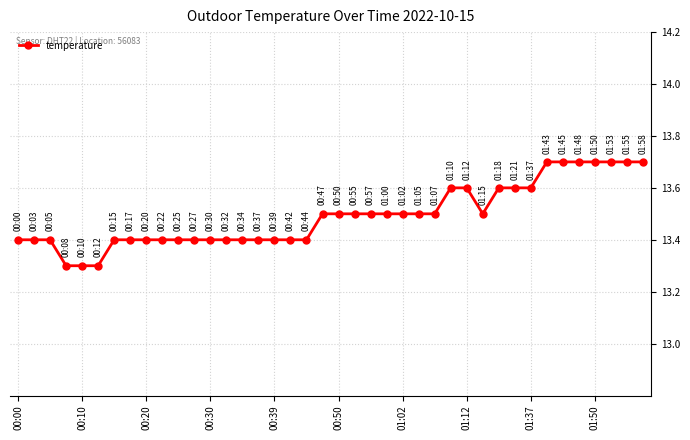

What is the value of the 10th point from the left?

13.4